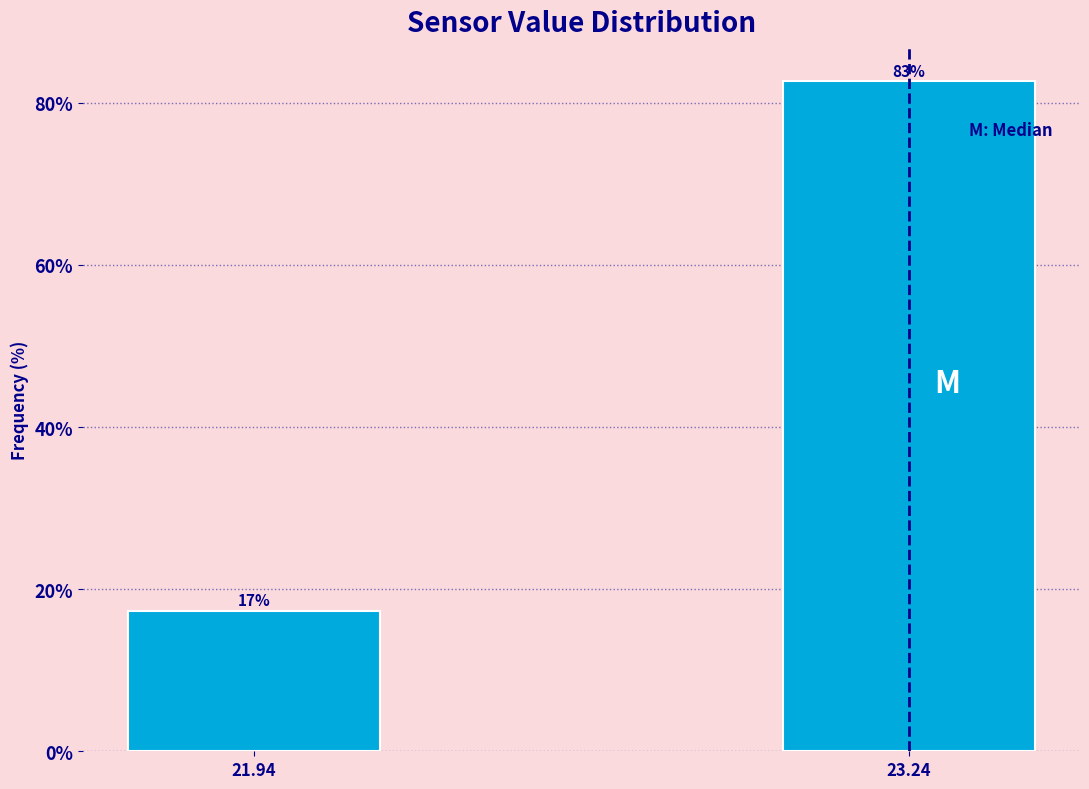

At which label does the data first exceed 82?

23.24